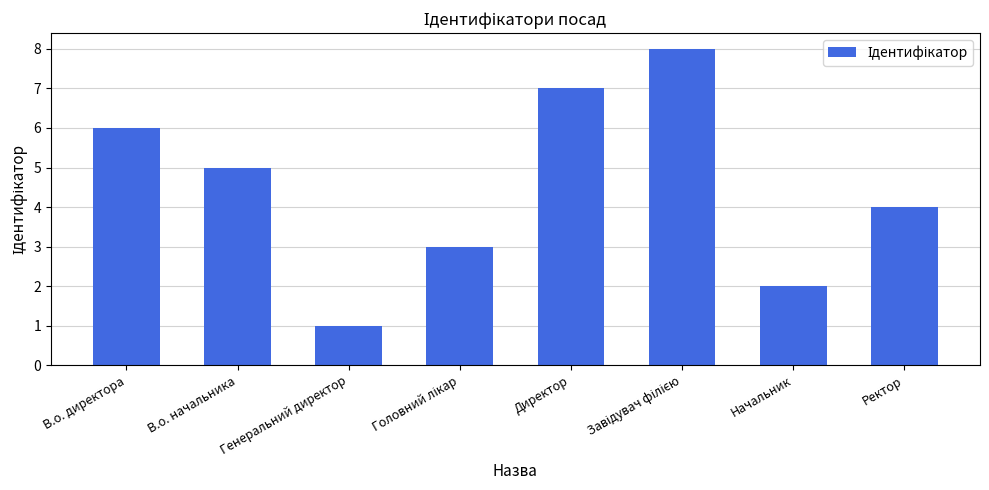

What is the label of the 1st bar from the left?

В.о. директора